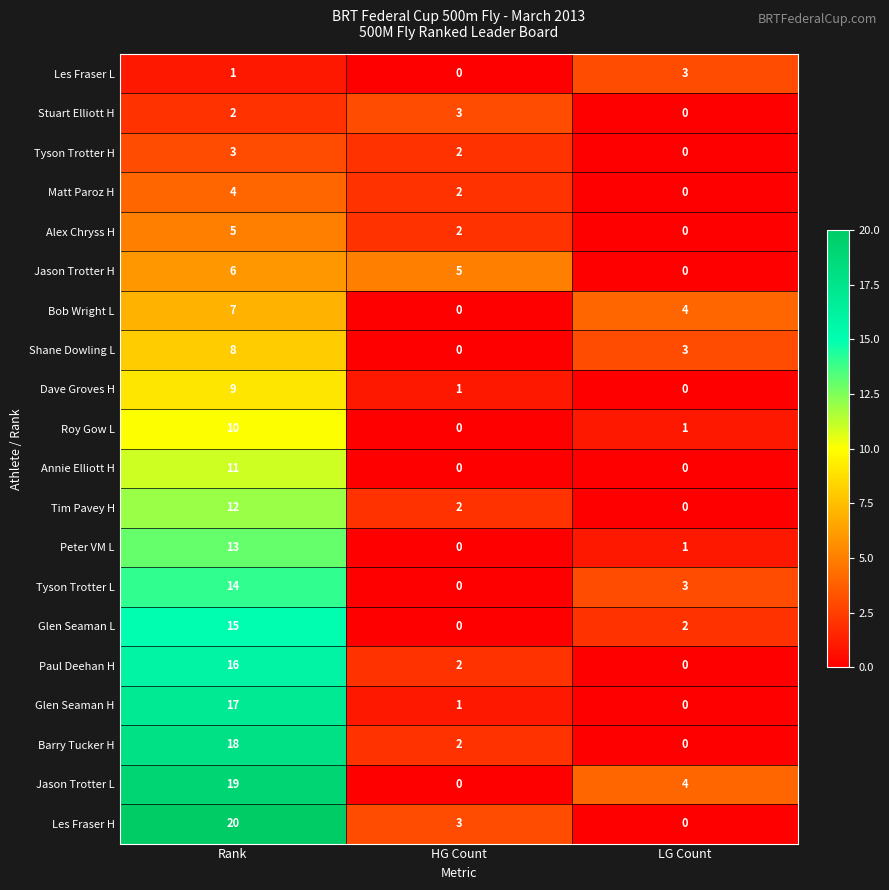

Is the value of Les Fraser H at LG Count greater than the value of Peter VM L at LG Count?

No